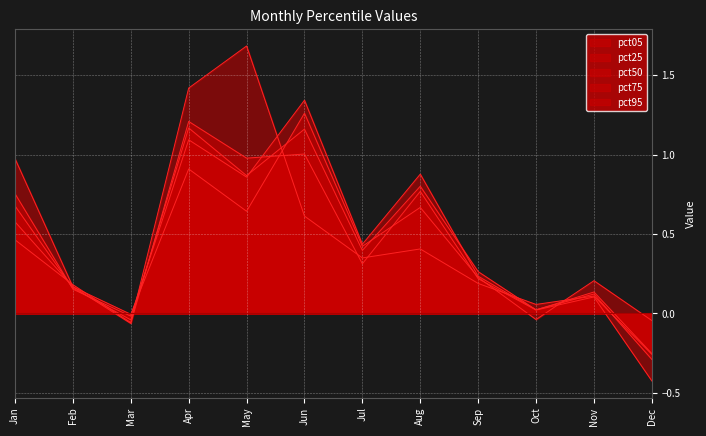

What is the value of the pct05 point at the 1st from the left?

1.0